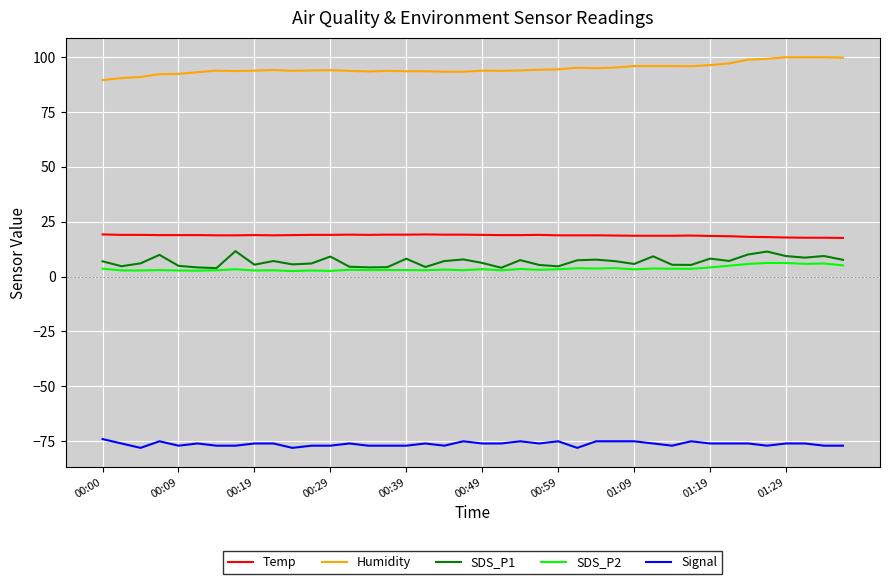

What is the highest value of the SDS_P1 series?

11.6